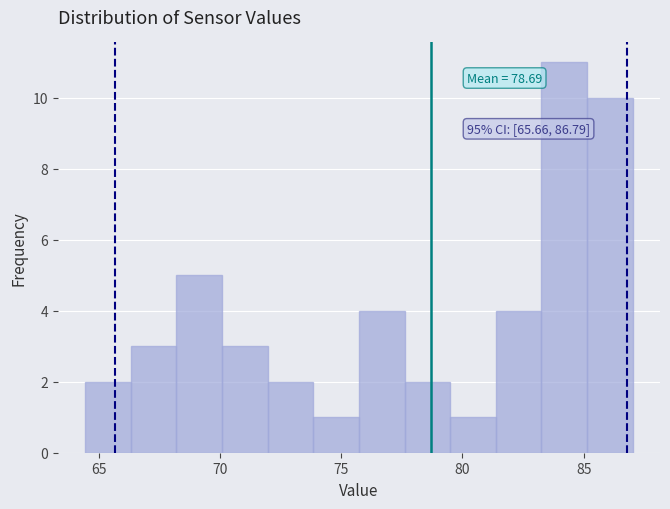

Around what value on the x-axis is the tallest bar? Give the approximate position of its centre, as read against the axis.

84.0